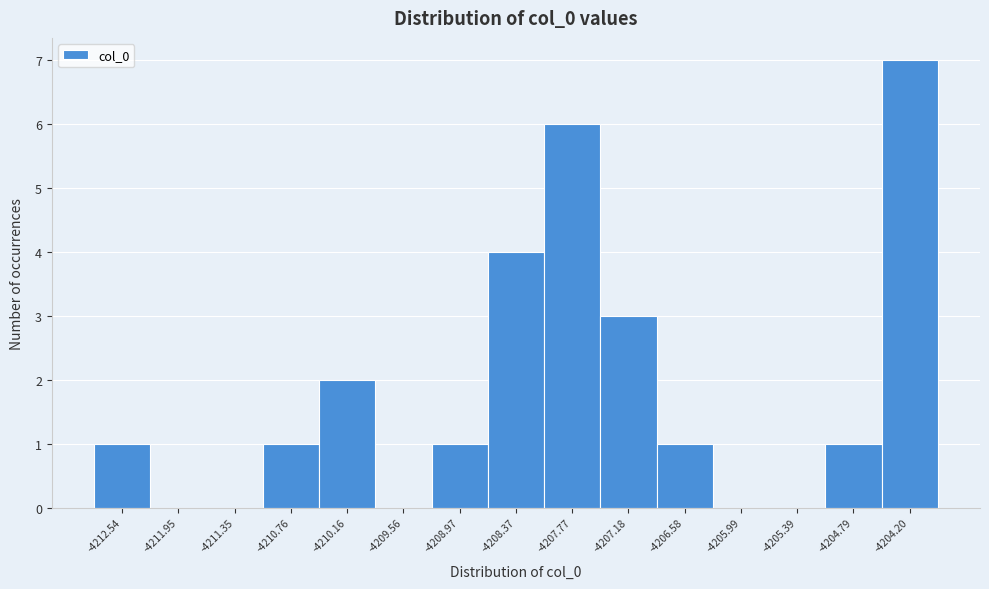

Reading left to right, transcribe this chart: for each bar, give the range it covers on the x-axis and its height. Neither the bar edges nor the heights are printed on the chart, so give them approximately, as read against the axes.

-4212.8 to -4212.2: 1
-4212.2 to -4211.6: 0
-4211.6 to -4211.1: 0
-4211.1 to -4210.5: 1
-4210.5 to -4209.9: 2
-4209.9 to -4209.3: 0
-4209.3 to -4208.7: 1
-4208.7 to -4208.1: 4
-4208.1 to -4207.5: 6
-4207.5 to -4206.9: 3
-4206.9 to -4206.3: 1
-4206.3 to -4205.7: 0
-4205.7 to -4205.1: 0
-4205.1 to -4204.5: 1
-4204.5 to -4203.9: 7